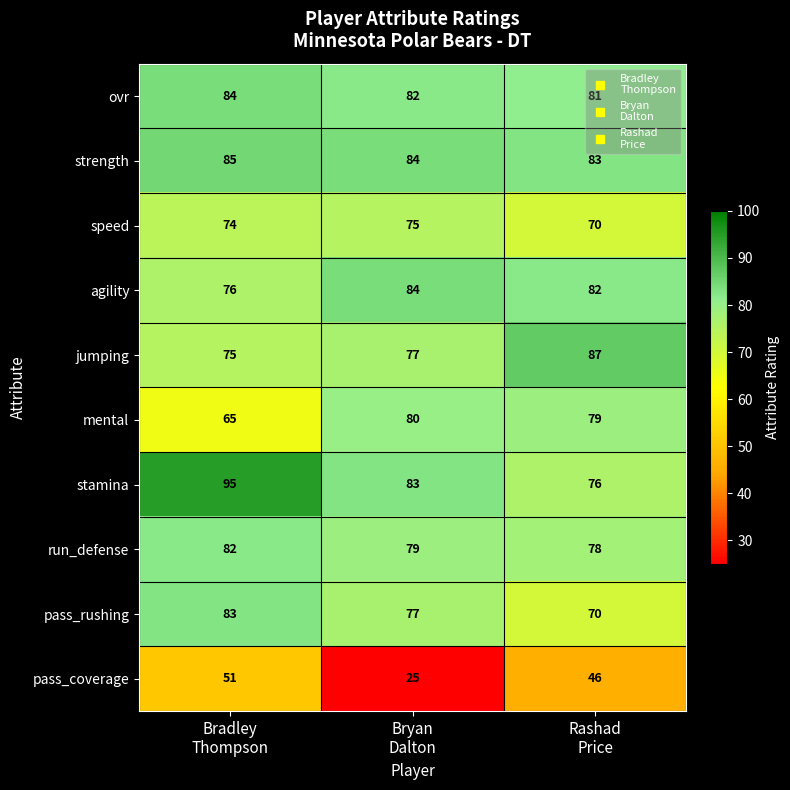

Which series has the largest total across all categories?

stamina